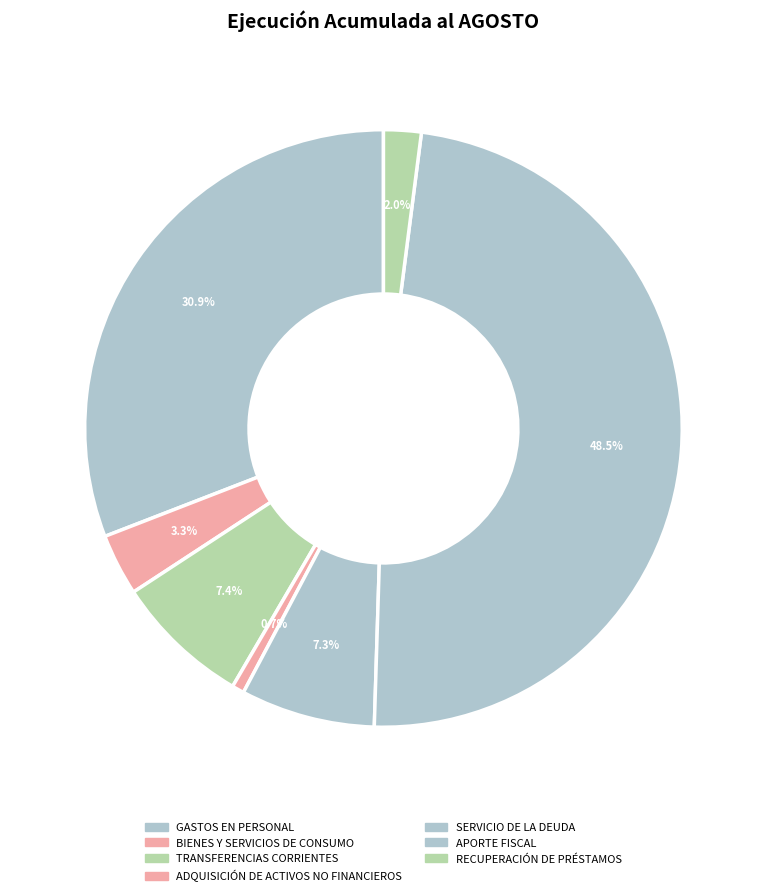

Does TRANSFERENCIAS CORRIENTES represent more than half of the total?

No